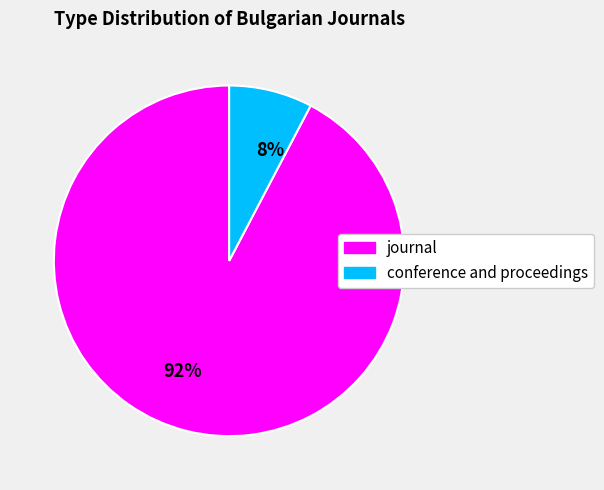

Rank the categories by value from lowest to highest.

8%, 92%